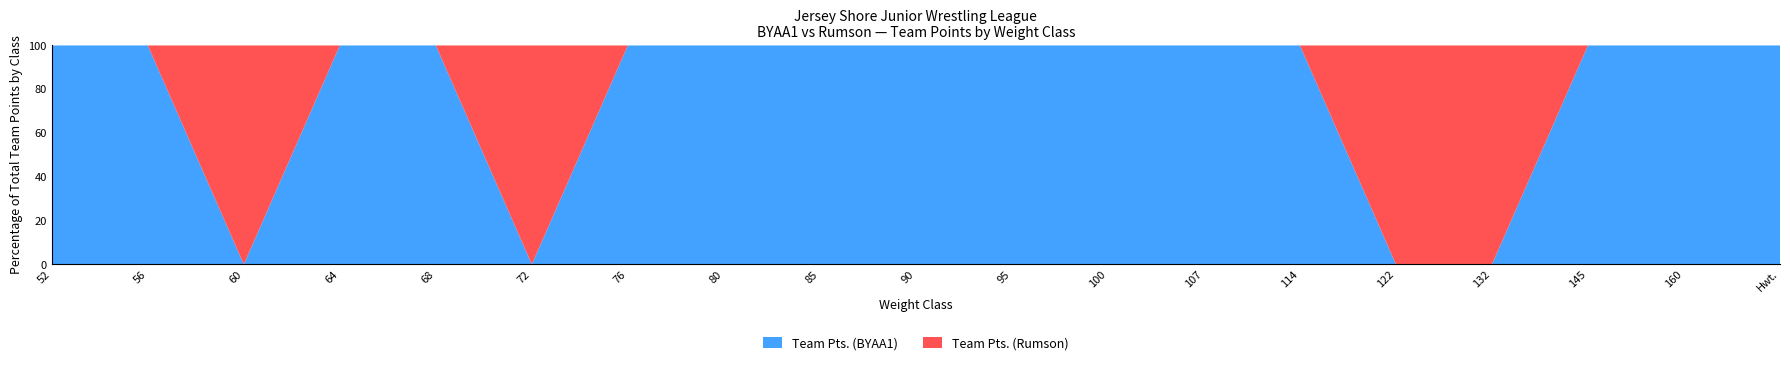

Reading right to left, transcribe all the data shown in this chart.

Team Pts. (BYAA1): Hwt.=3	160=6	145=3	132=0	122=0	114=4	107=6	100=6	95=6	90=6	85=6	80=3	76=3	72=0	68=3	64=5	60=0	56=4	52=6
Team Pts. (Rumson): Hwt.=0	160=0	145=0	132=3	122=6	114=0	107=0	100=0	95=0	90=0	85=0	80=0	76=0	72=6	68=0	64=0	60=6	56=0	52=0